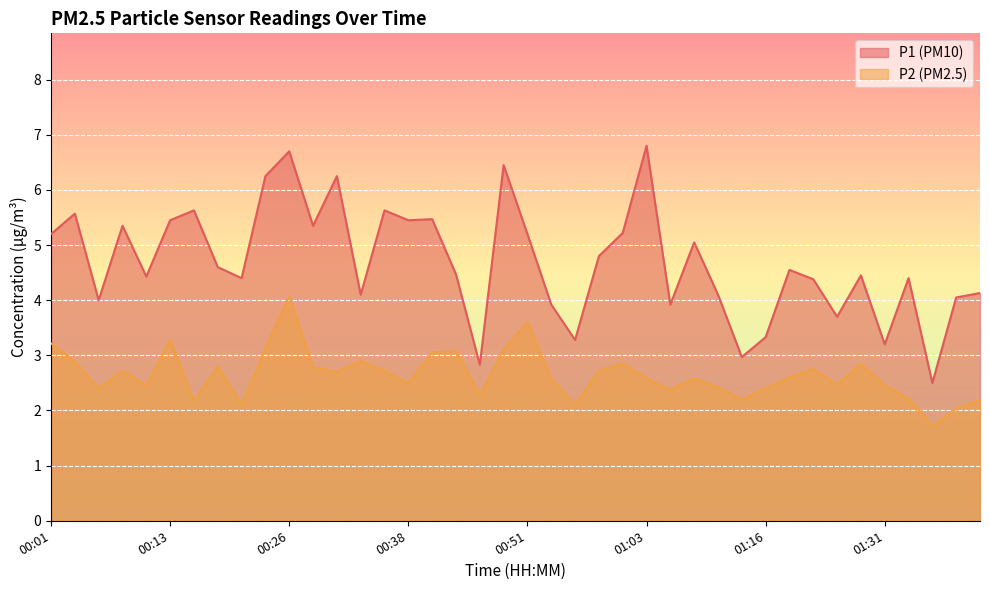

True or false: P1 and P2 cross at least once.

False